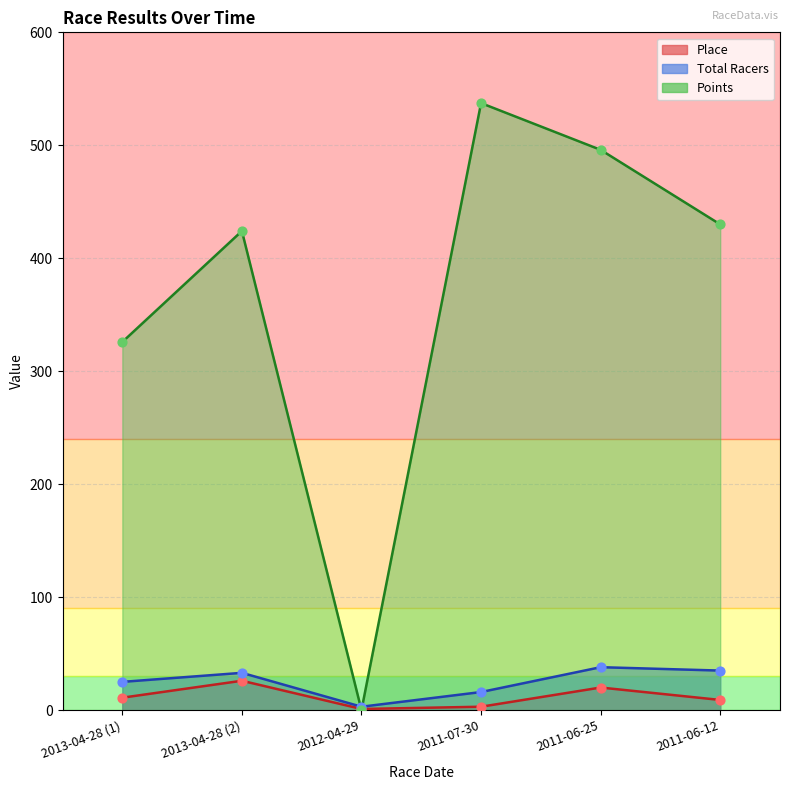

At which category is the sum across all series the highest?

2011-07-30